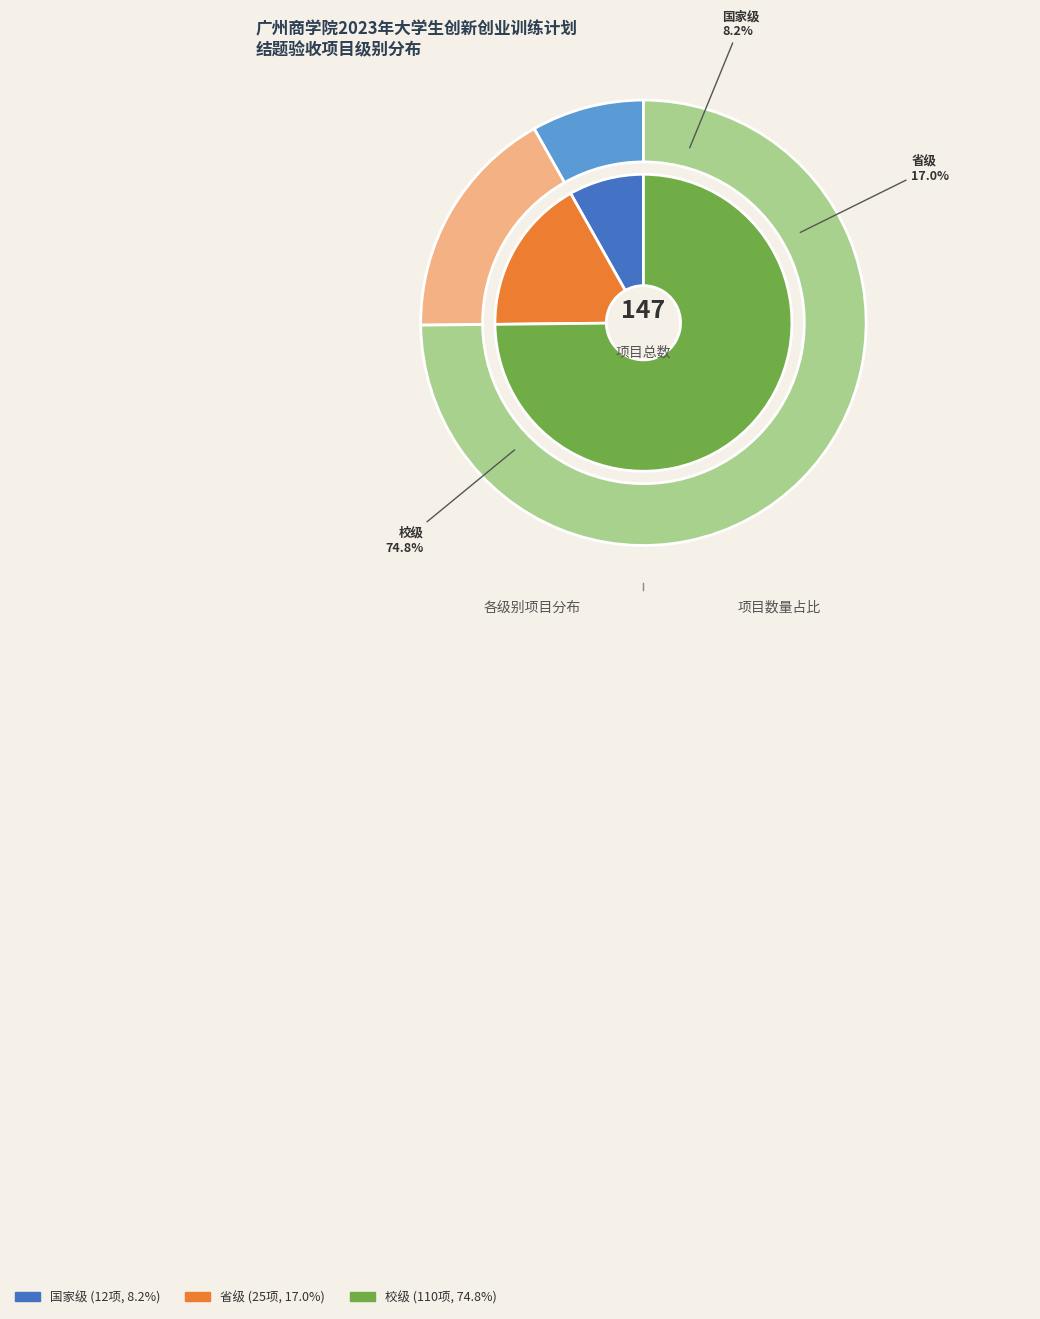

What percentage is the 校级 slice, to the nearest percent?

75%